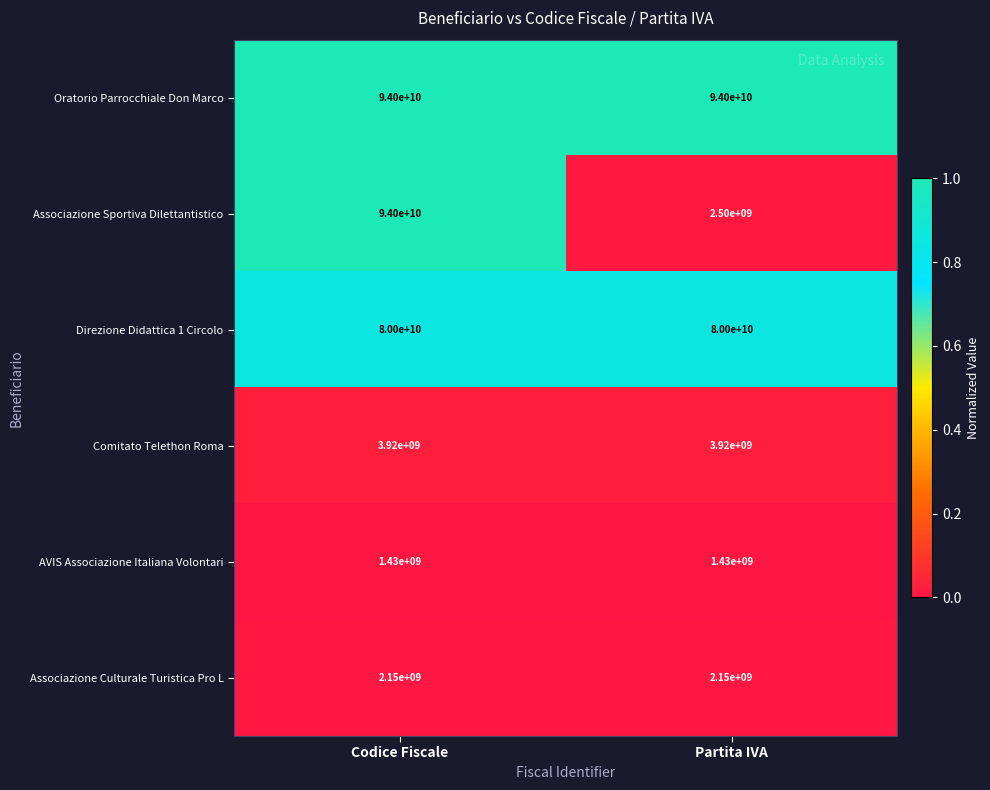

List the labels in order of Associazione Sportiva Dilettantistico value, largest first.

Codice Fiscale, Partita IVA